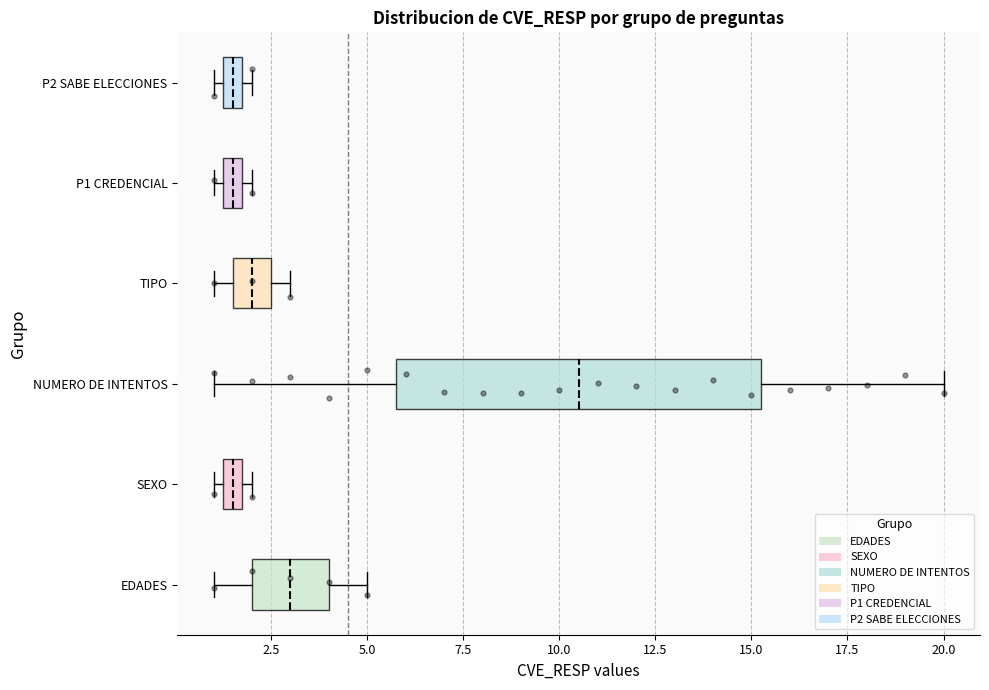

Which box's median line is the furthest to the right?

NUMERO DE INTENTOS